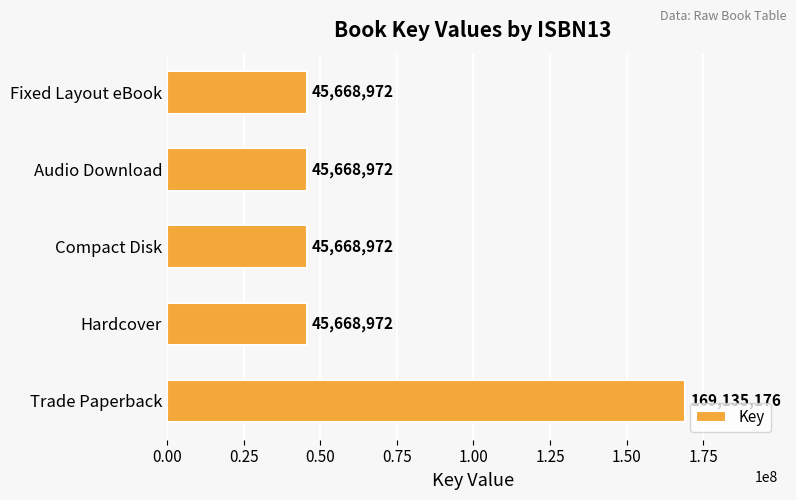

Is it true that the value at Hardcover is 17933078?

False